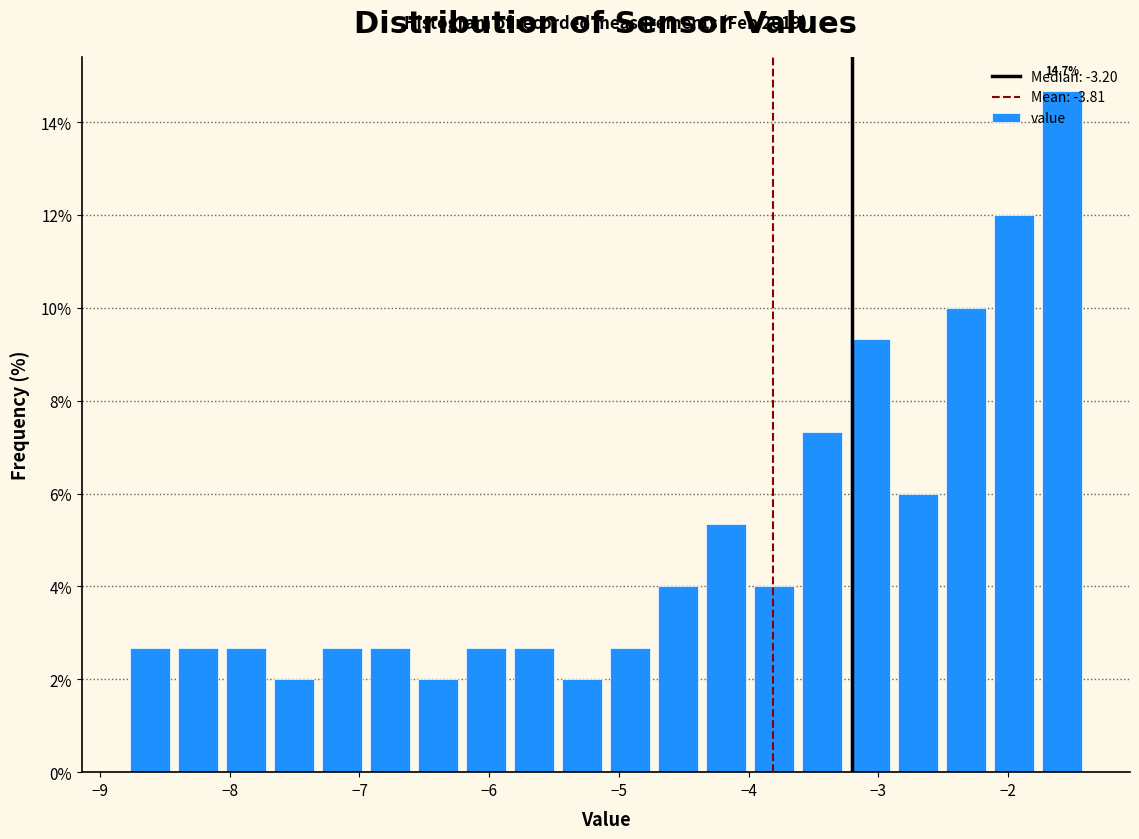

Around what value on the x-axis is the tallest bar? Give the approximate position of its centre, as read against the axis.

-1.6